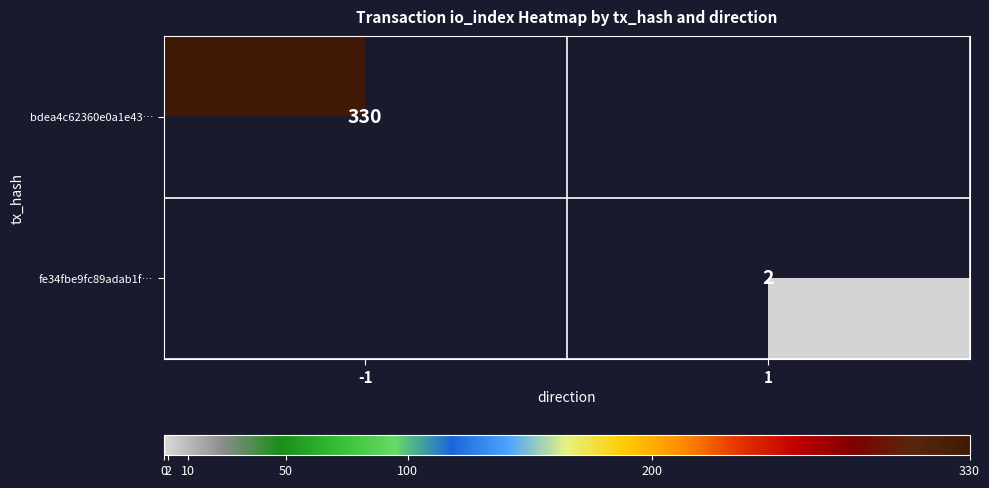

True or false: bdea4c62360e0a1e43… has a value of 160 at -1.

False